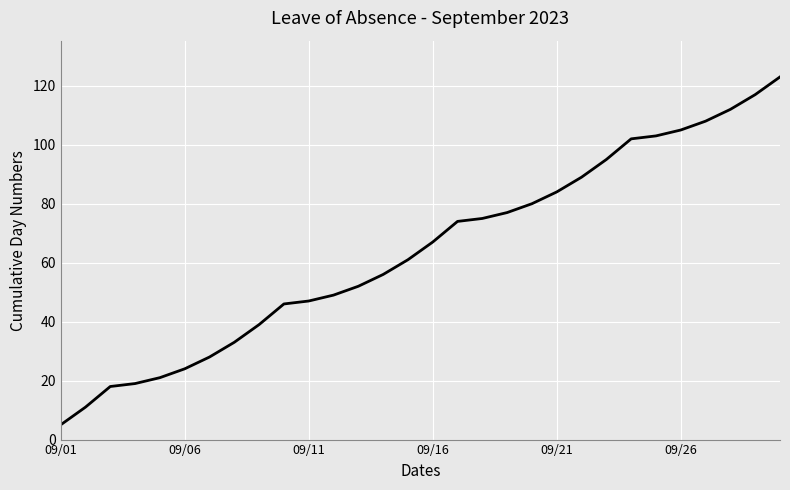

What is the difference between the maximum and minimum values?

118